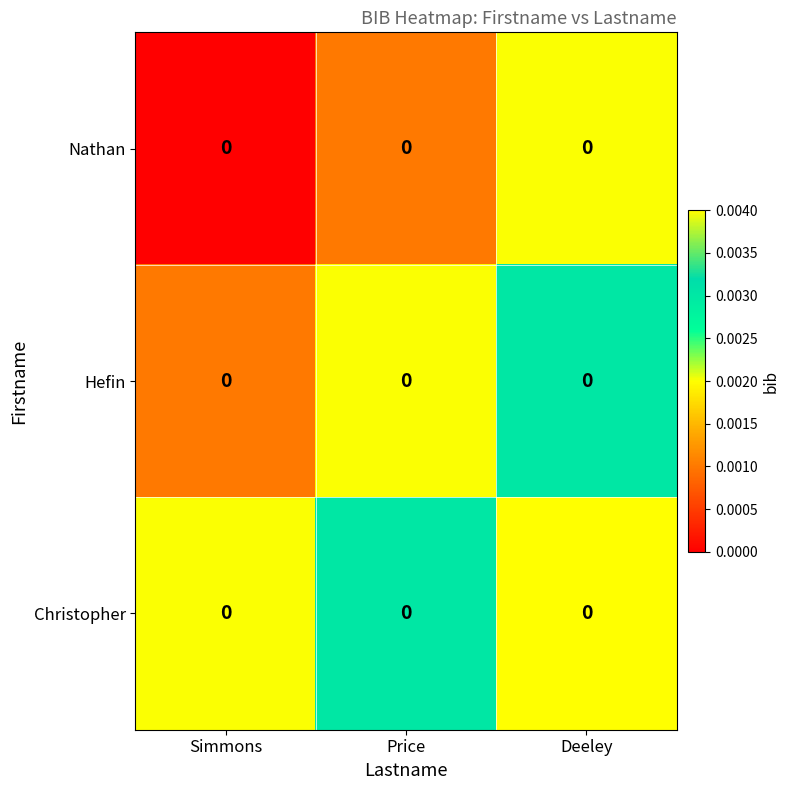

At Price, list the series in order from smallest to largest.

Nathan, Hefin, Christopher